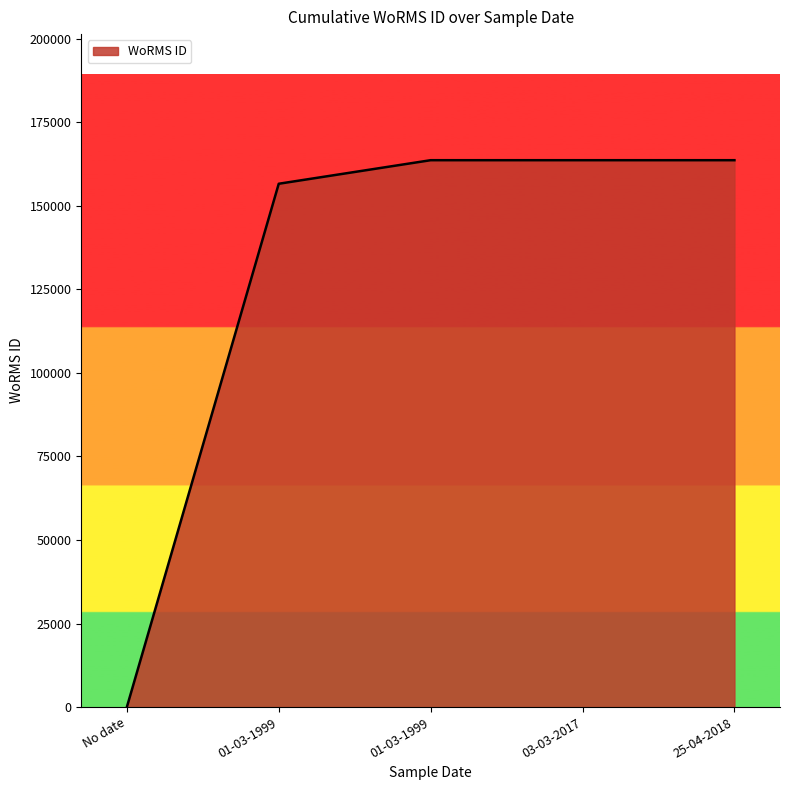

What is the maximum value shown in the chart?

163646